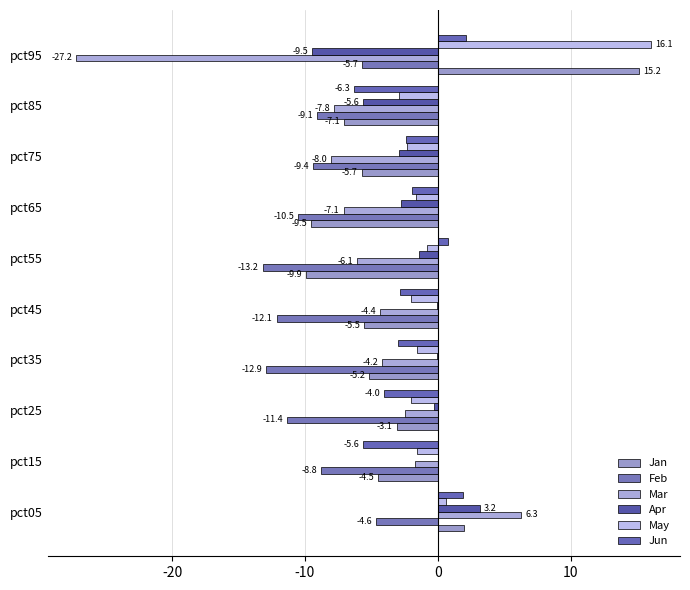

How many categories are shown in the chart?

10